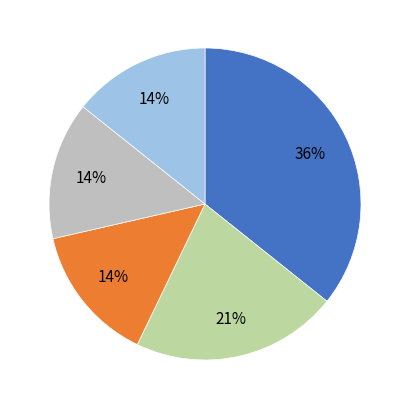

Which category has the smallest portion of the pie?

What Floats in a Moat?